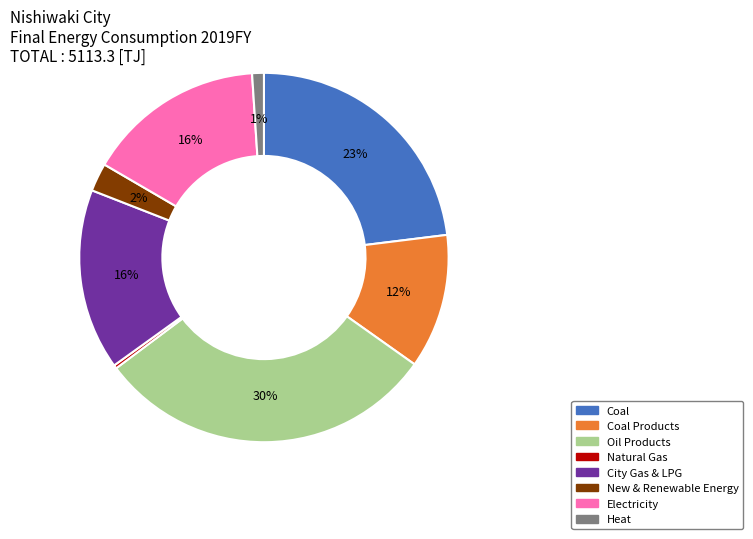

Is there any slice that represents more than half of the pie?

No